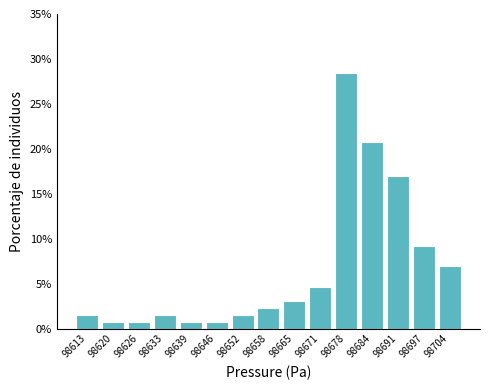

Reading left to right, list every bar in this chart as the range it spans on the x-axis followed by its height. Neither the bar edges nor the heights are printed on the chart, so give them approximately, as read against the axes.

98610 to 98616: 1.5
98616 to 98623: 1.0
98623 to 98629: 1.0
98629 to 98636: 1.5
98636 to 98642: 1.0
98642 to 98649: 1.0
98649 to 98655: 1.5
98655 to 98662: 2.5
98662 to 98668: 3.0
98668 to 98675: 4.5
98675 to 98681: 28.5
98681 to 98688: 21.0
98688 to 98694: 17.0
98694 to 98701: 9.0
98701 to 98707: 7.0